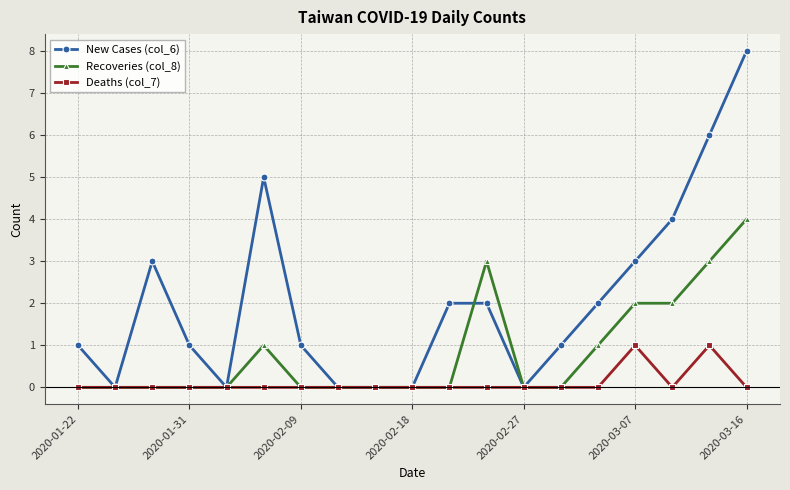

Rank the series by their maximum value, from lowest to highest.

Deaths (col_7), Recoveries (col_8), New Cases (col_6)